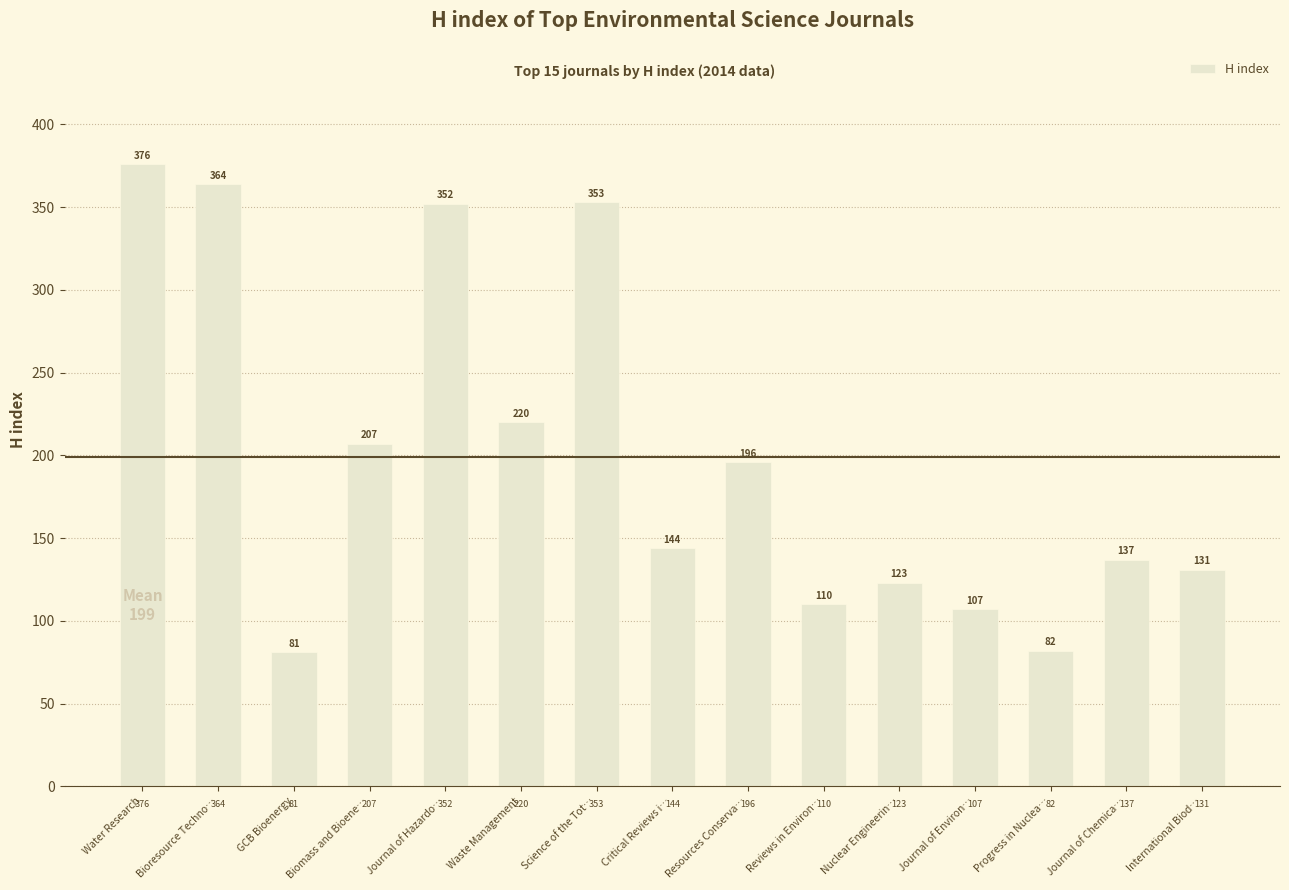

Which category has the highest value across all series?

Water Research